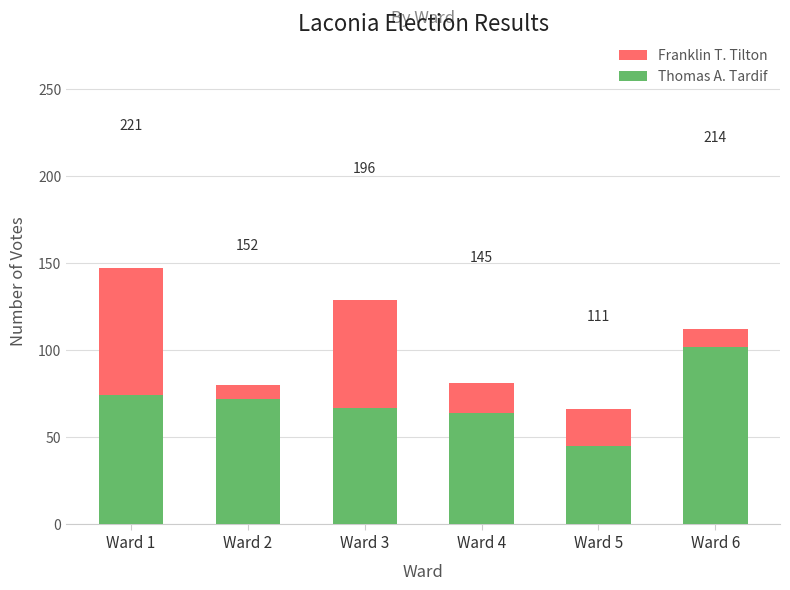

What value does the Thomas A. Tardif series have at Ward 2?

72